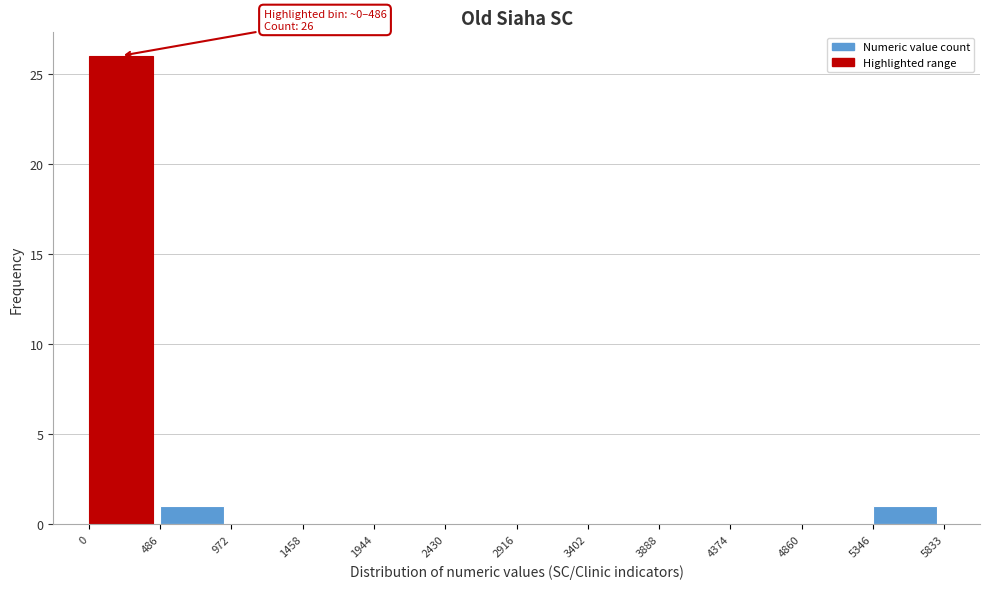

Which range on the x-axis has the tallest bar?

0 to 486